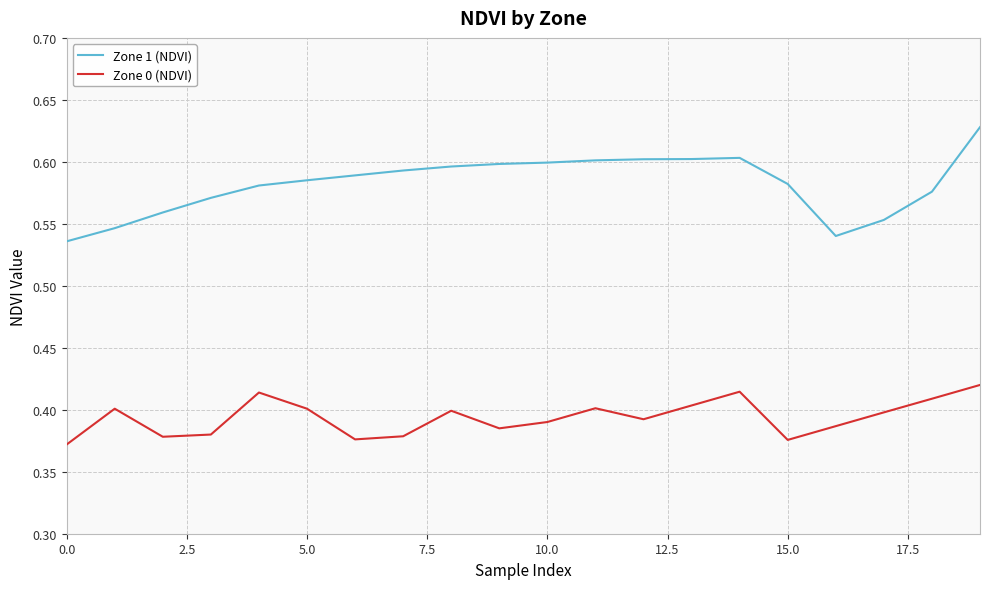

Which series has the widest spread of values?

Zone 1 (NDVI)